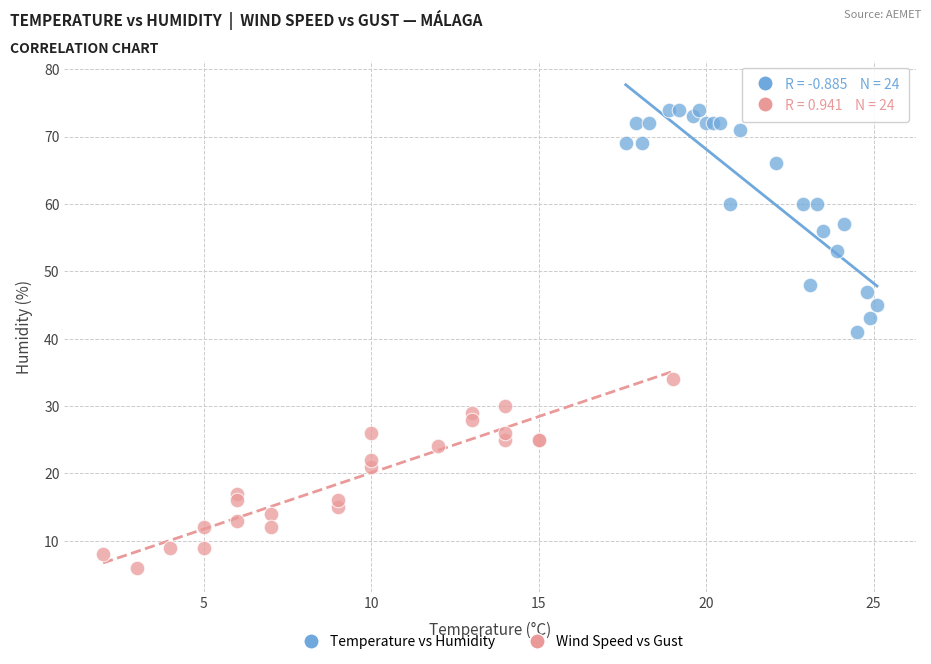

Which series reaches the minimum Y coordinate?

Wind Speed vs Gust